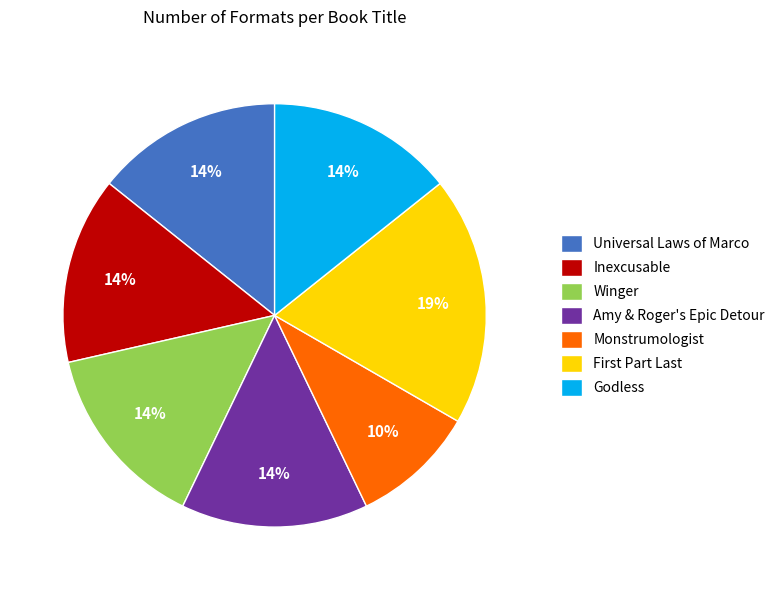

Does Monstrumologist represent more than half of the total?

No